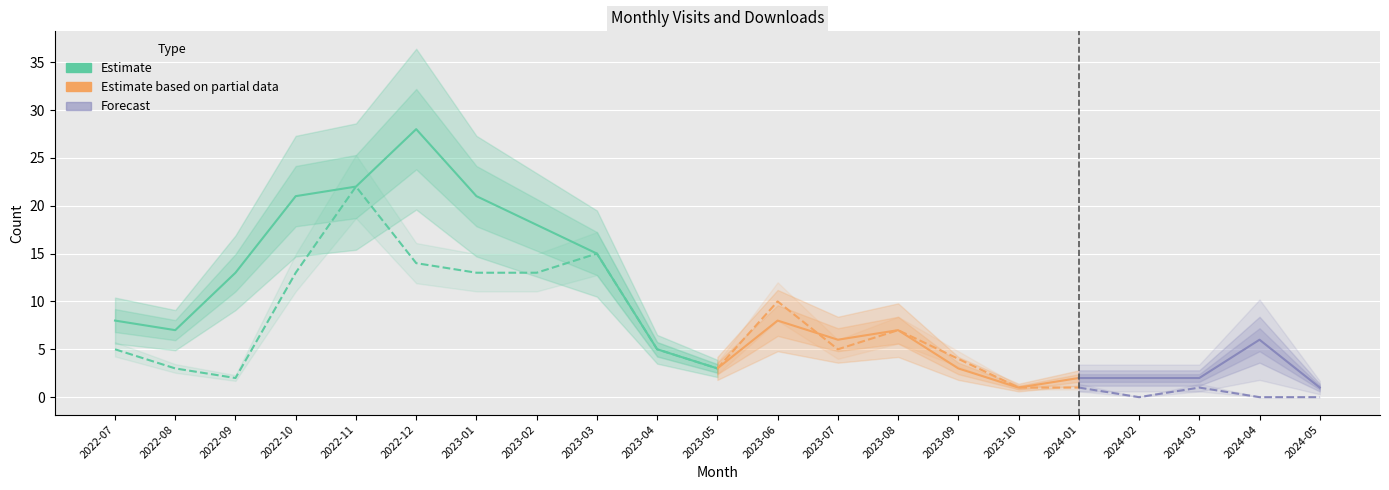

Is it true that monthly_download_resource equals 5 at 2022-07?

True